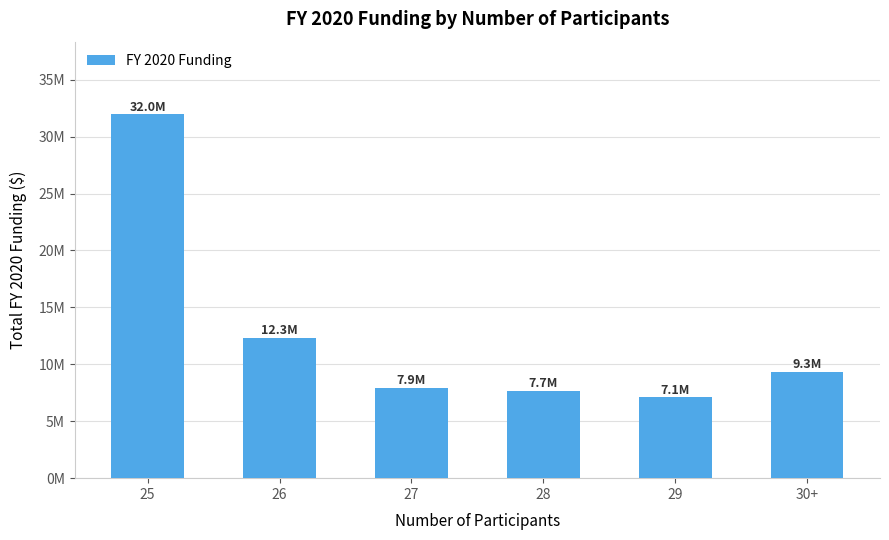

Rank the categories by value from lowest to highest.

29, 28, 27, 30+, 26, 25